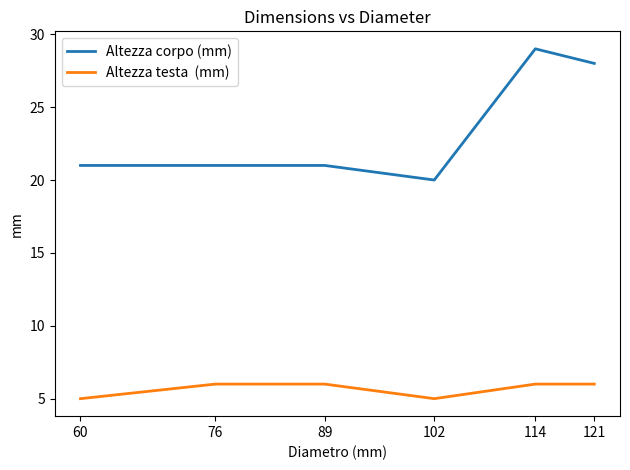

What is the total value across all series at 121?

34